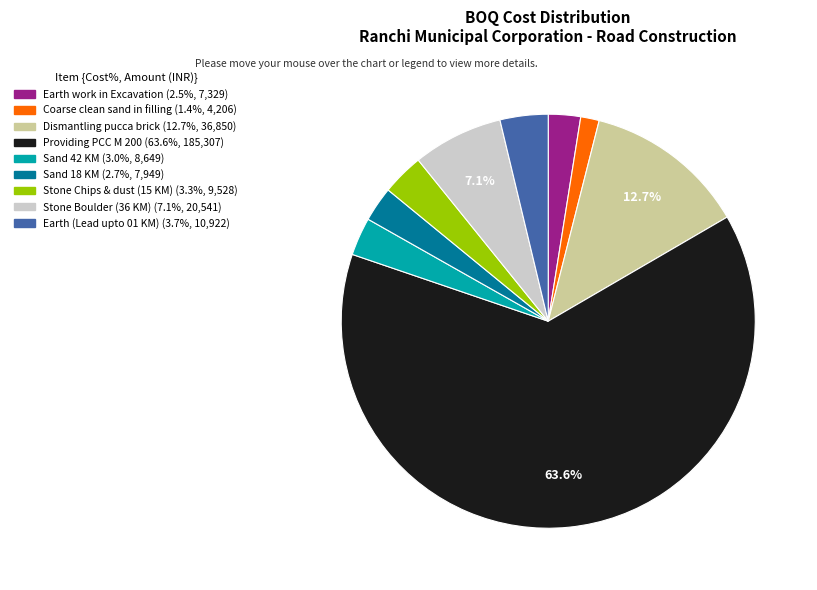

Which slice represents more than half of the pie?

Providing PCC M 200